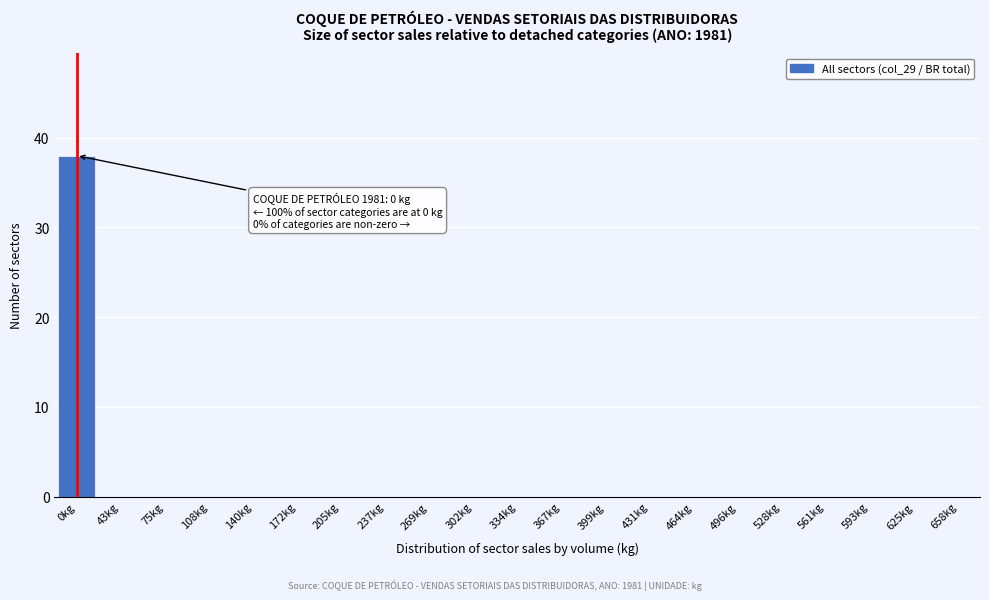

Reading left to right, transcribe all the data shown in this chart.

0kg=38	43kg=0	75kg=0	108kg=0	140kg=0	172kg=0	205kg=0	237kg=0	269kg=0	302kg=0	334kg=0	367kg=0	399kg=0	431kg=0	464kg=0	496kg=0	528kg=0	561kg=0	593kg=0	625kg=0	658kg=0